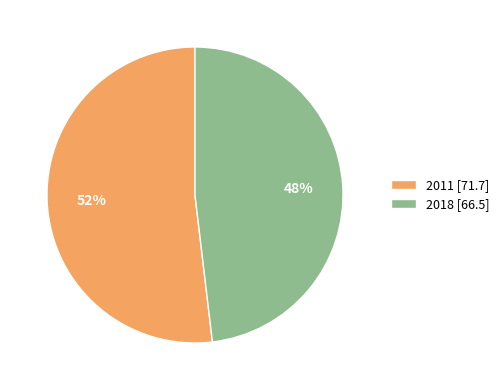

To the nearest percent, what is the average slice percentage?

50%